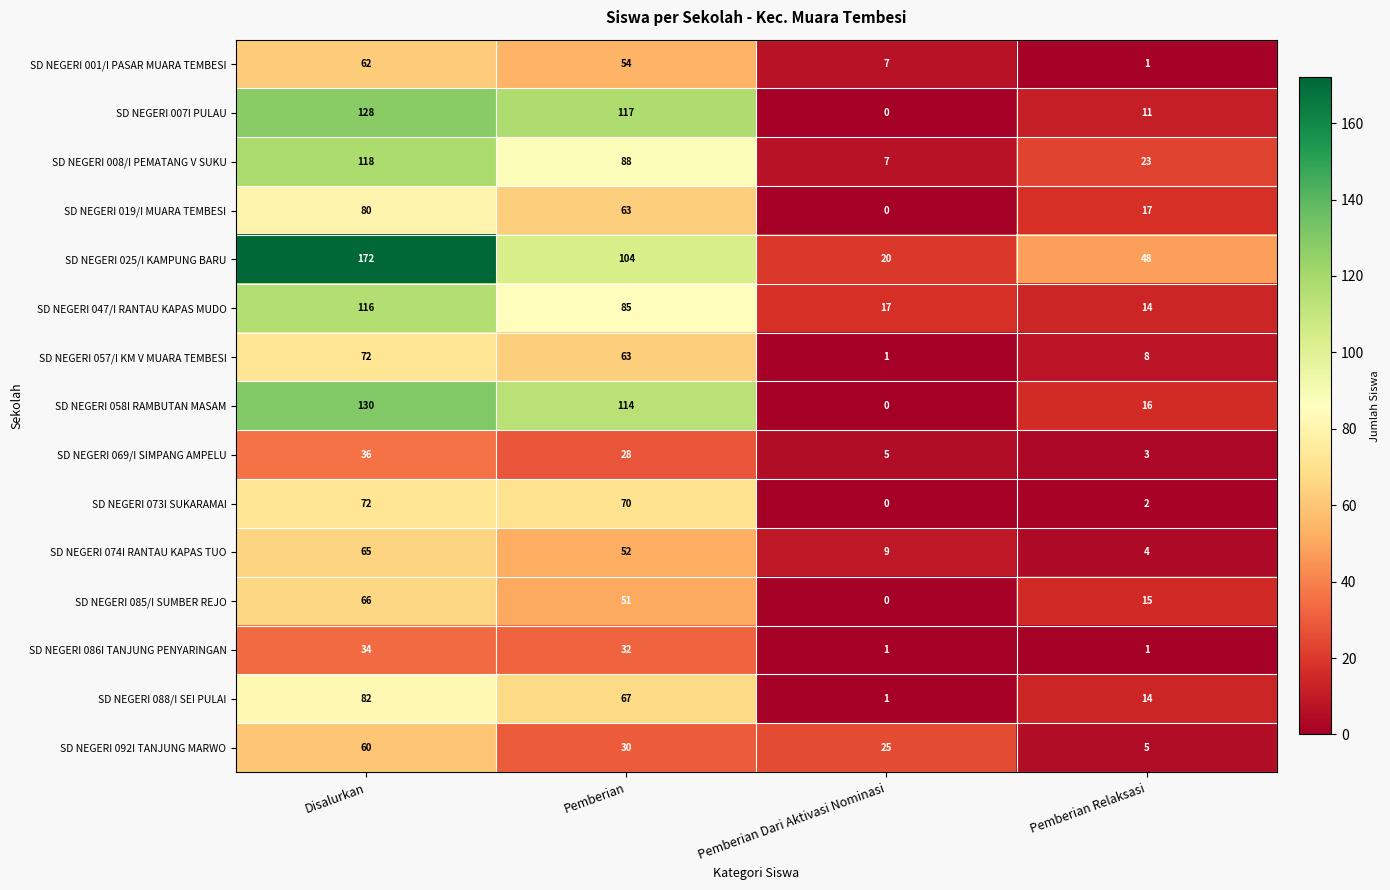

At which category does the chart reach its minimum across all series?

Pemberian Dari Aktivasi Nominasi